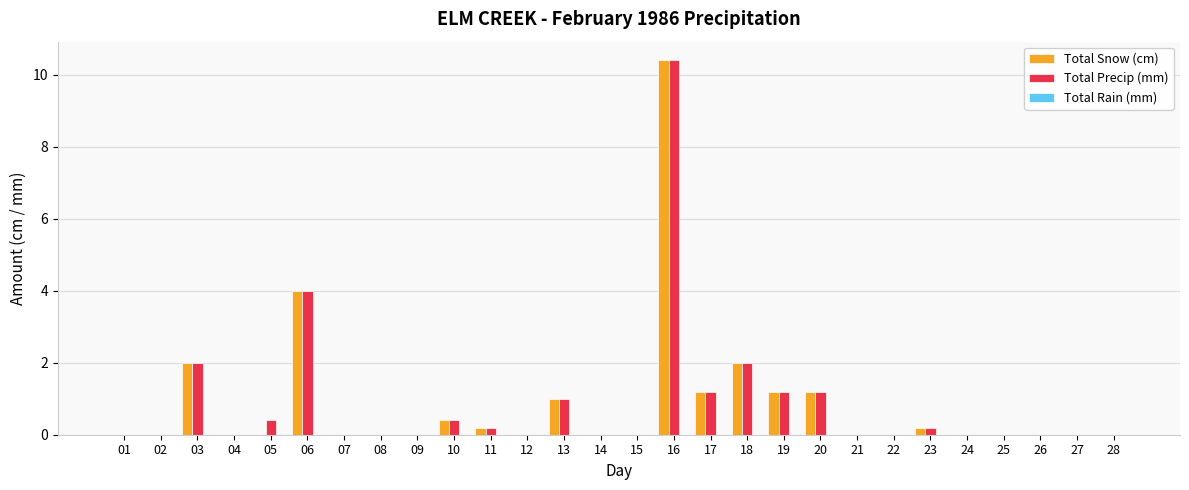

The value of Total Precip (mm) at 19 is 0.4. True or false?

False